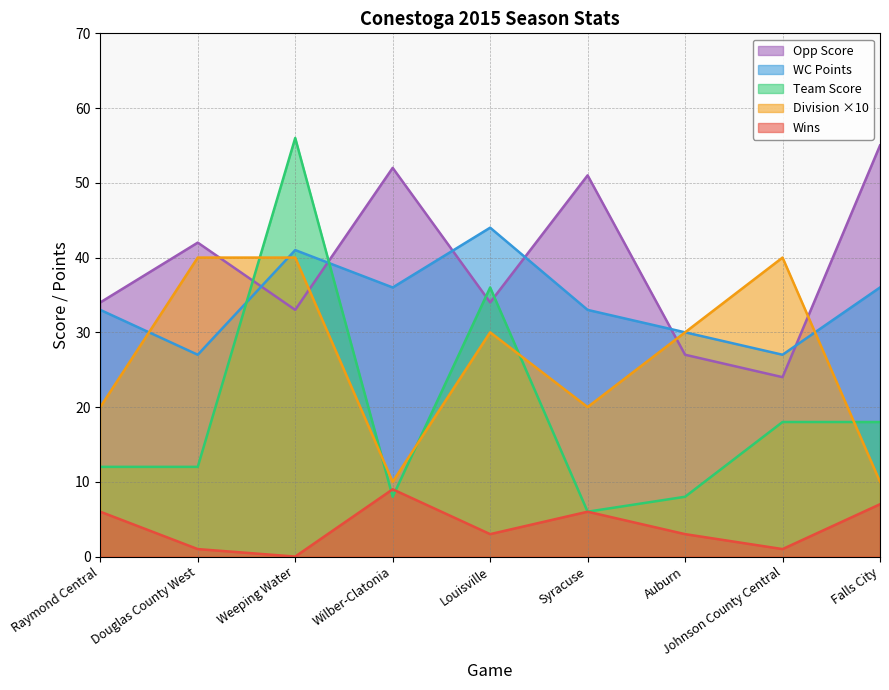

Where is Division nearest to the value 25?

Raymond Central